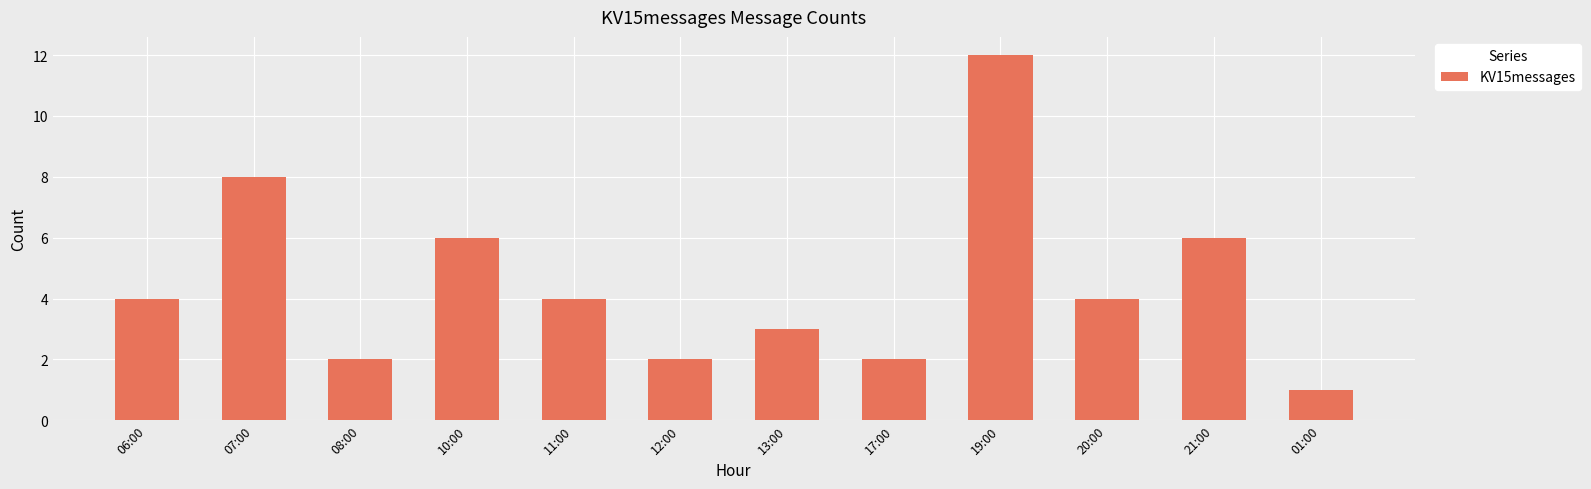

Reading left to right, transcribe all the data shown in this chart.

4	8	2	6	4	2	3	2	12	4	6	1